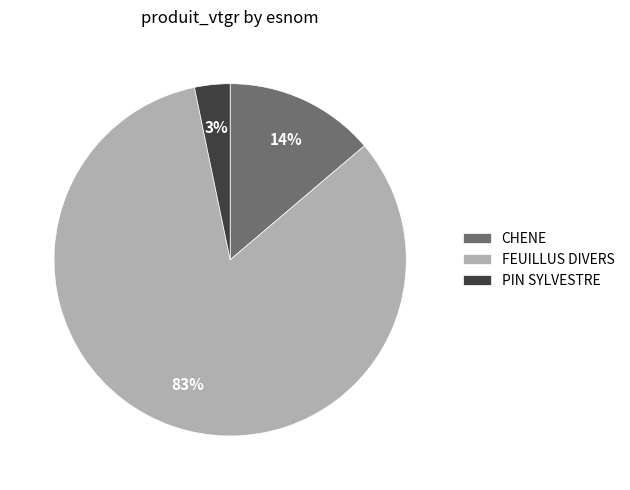

Combined, do CHENE and FEUILLUS DIVERS account for over 50%?

Yes